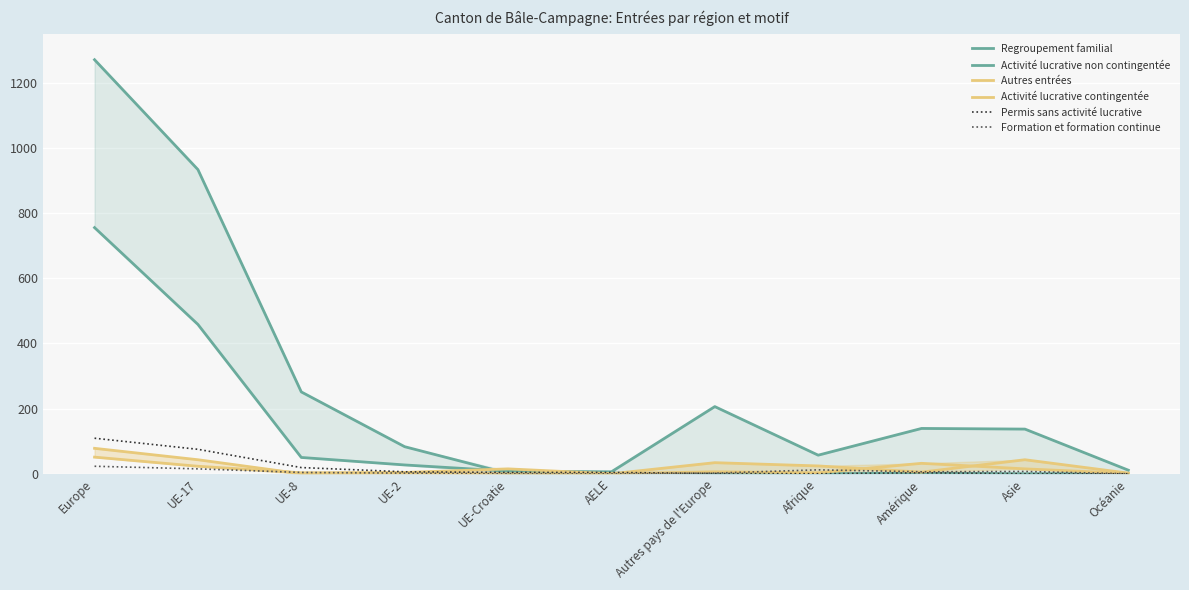

What is the total value across all series at UE-Croatie?

28